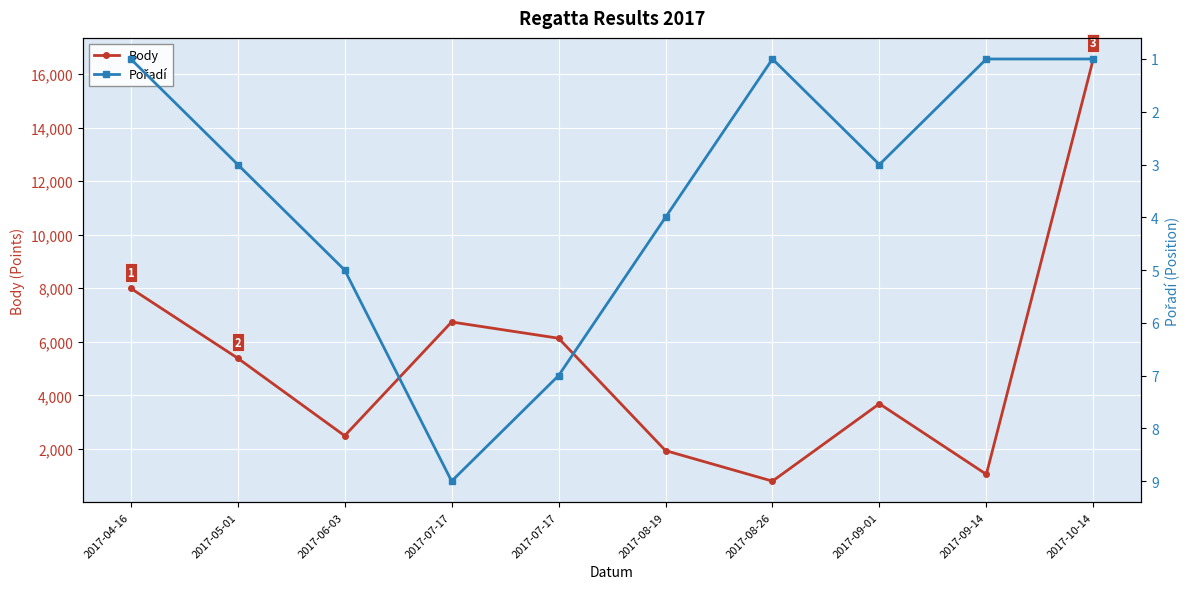

Which series changed the most between 2017-05-01 and 2017-09-01?

Body